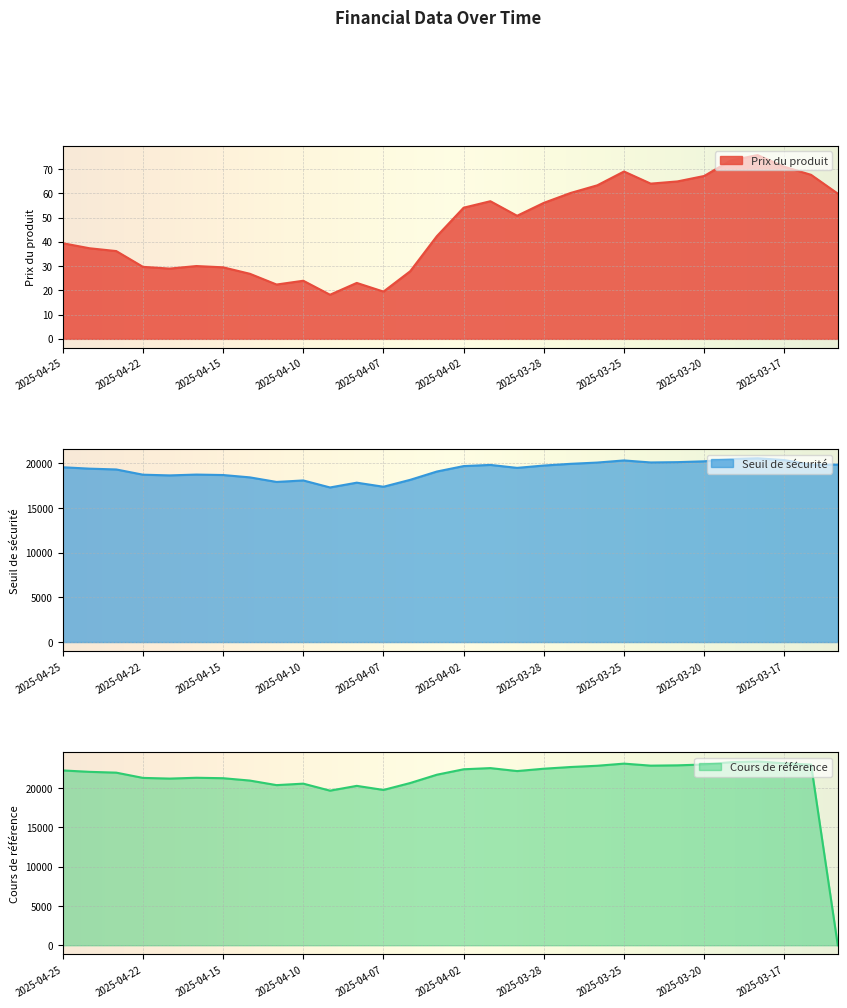

Where is Cours de référence nearest to the value 11690?

2025-04-09